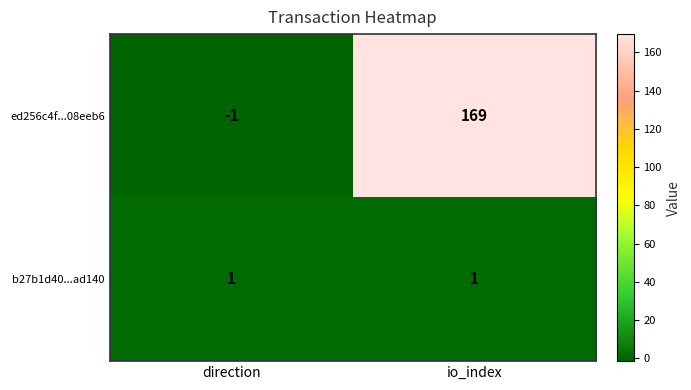

The ed256c4f...08eeb6 series shows 169 at io_index. True or false?

True